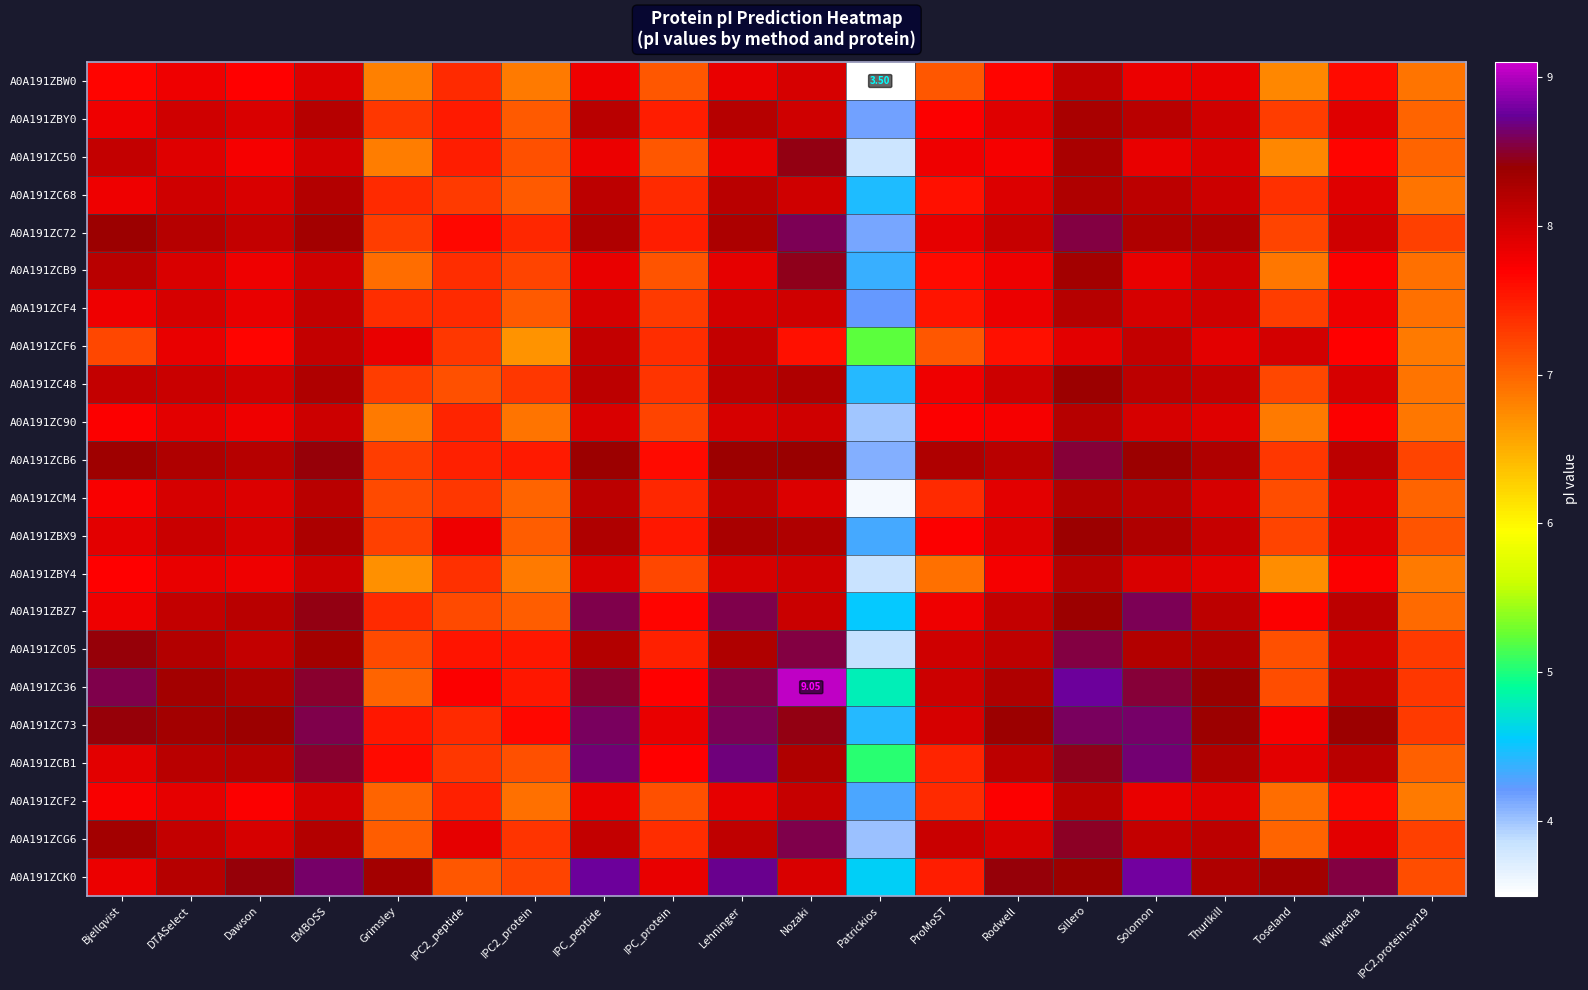

What is the highest value of the A0A191ZCF4 series?

8.2